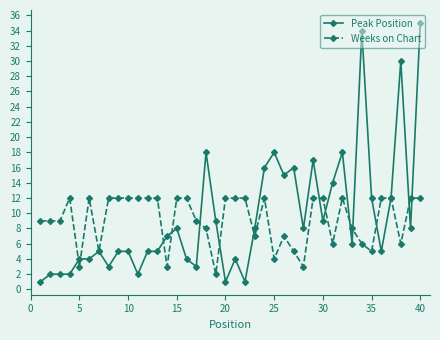

What is the value of the Weeks on Chart point at the 34th from the left?

6